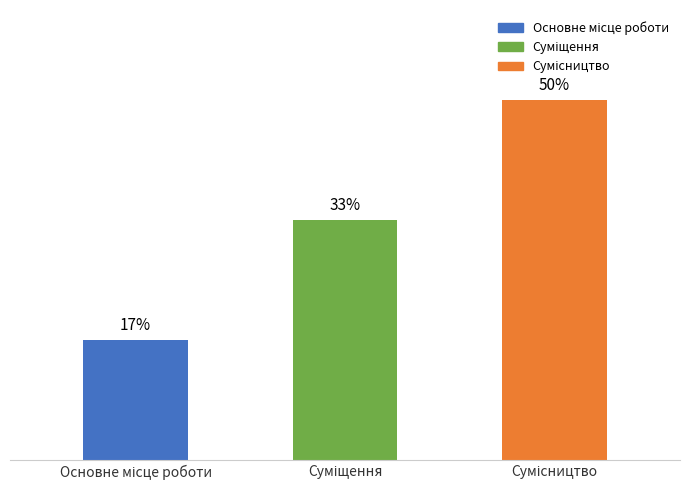

Does the chart contain any negative values?

No